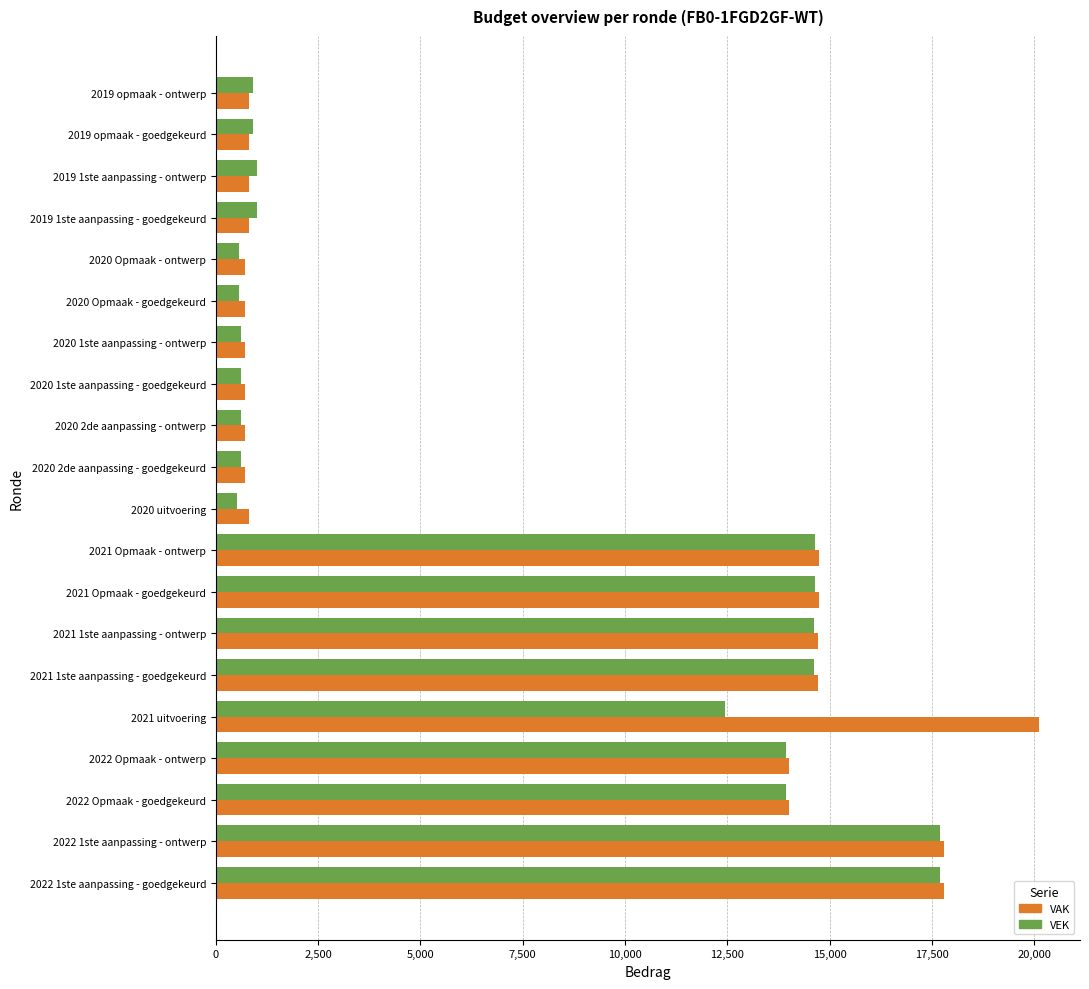

Which series has the widest spread of values?

VAK